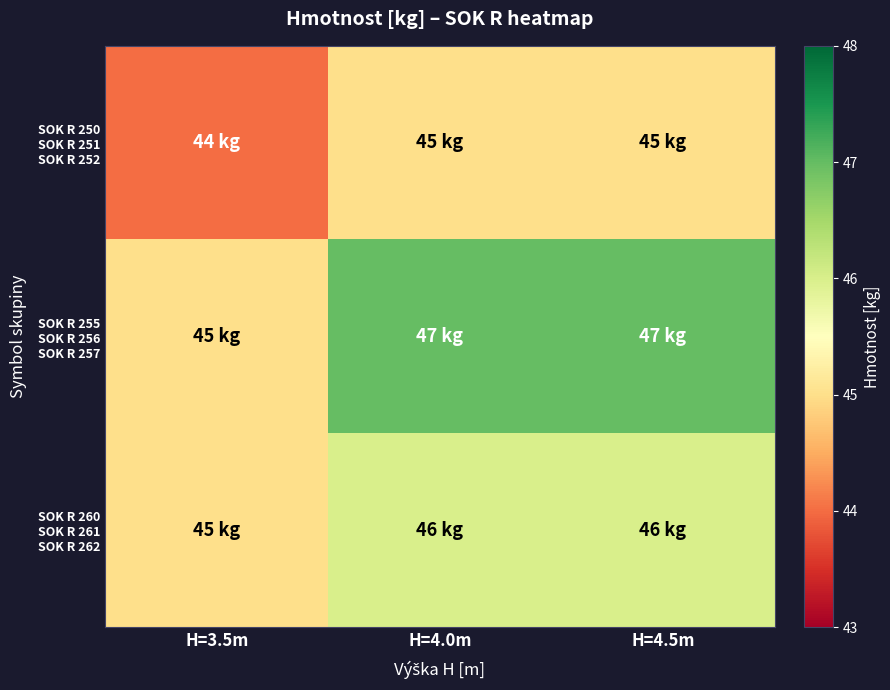

Which has a higher value, H=4.5m or H=4.0m?

H=4.5m